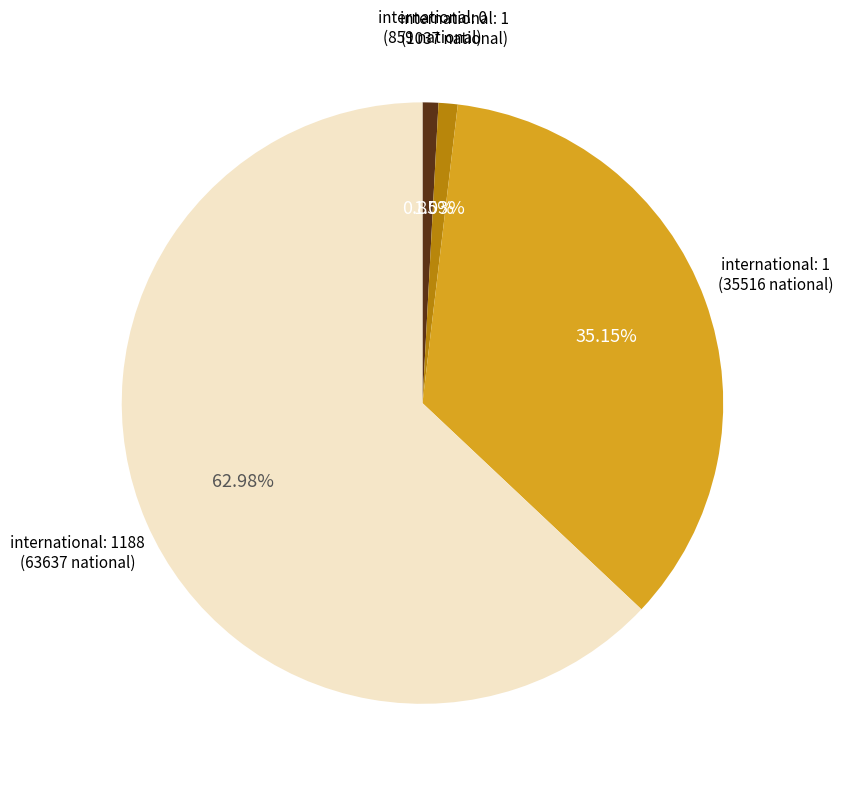

Does any single category account for the majority?

Yes